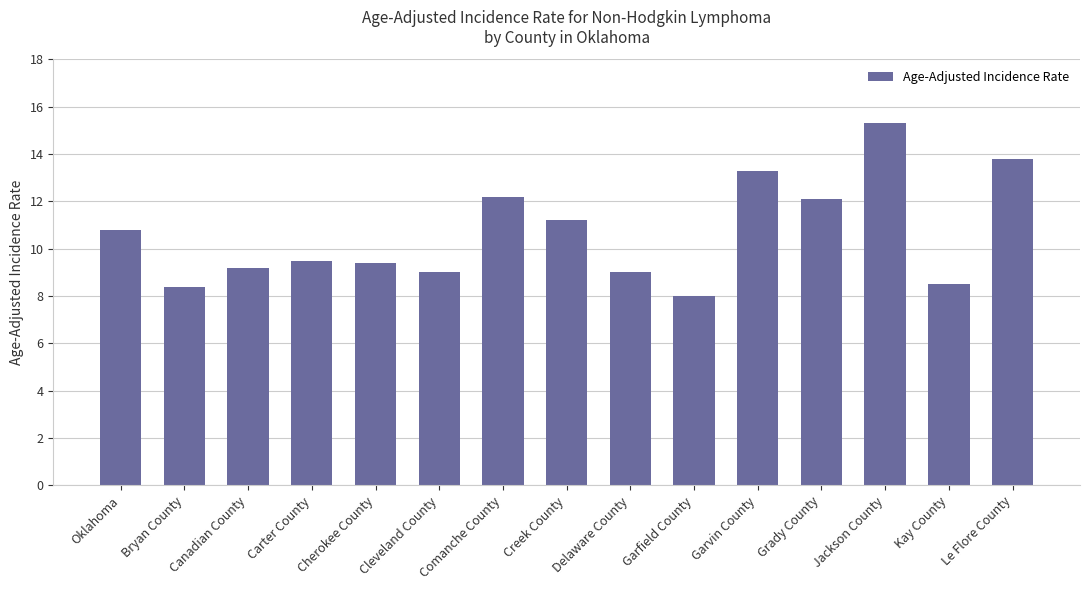

How many series are shown in this chart?

1